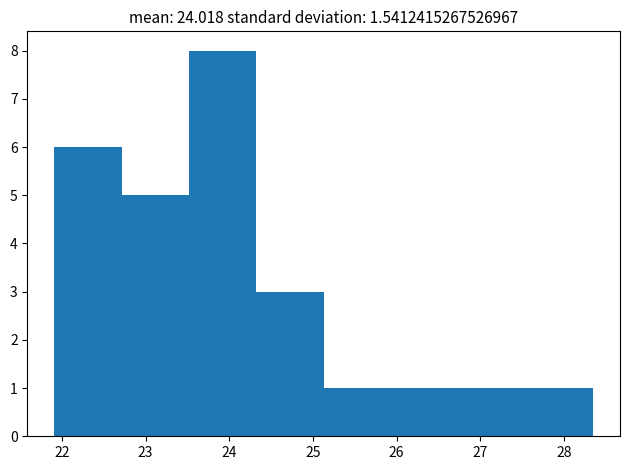

Reading left to right, transcribe this chart: for each bar, give the range it covers on the x-axis and its height. Neither the bar edges nor the heights are printed on the chart, so give them approximately, as read against the axes.

21.9 to 22.7: 6
22.7 to 23.5: 5
23.5 to 24.3: 8
24.3 to 25.1: 3
25.1 to 25.9: 1
25.9 to 26.7: 1
26.7 to 27.5: 1
27.5 to 28.4: 1